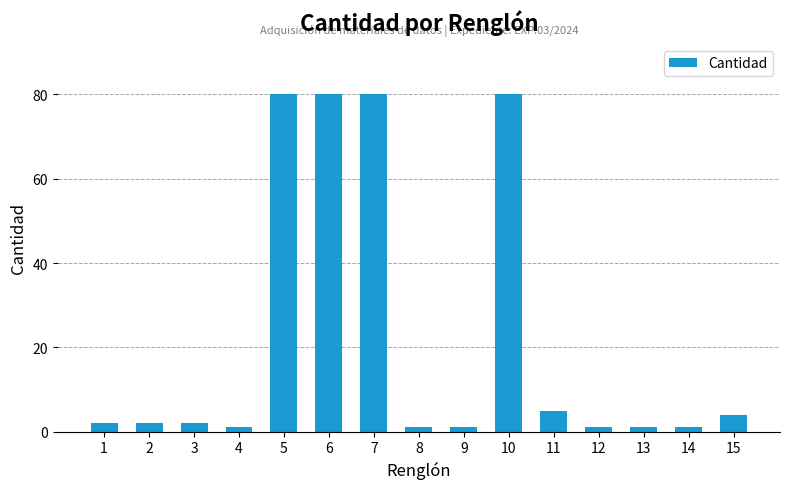

Reading left to right, extract all data points from this chart.

1=2	2=2	3=2	4=1	5=80	6=80	7=80	8=1	9=1	10=80	11=5	12=1	13=1	14=1	15=4